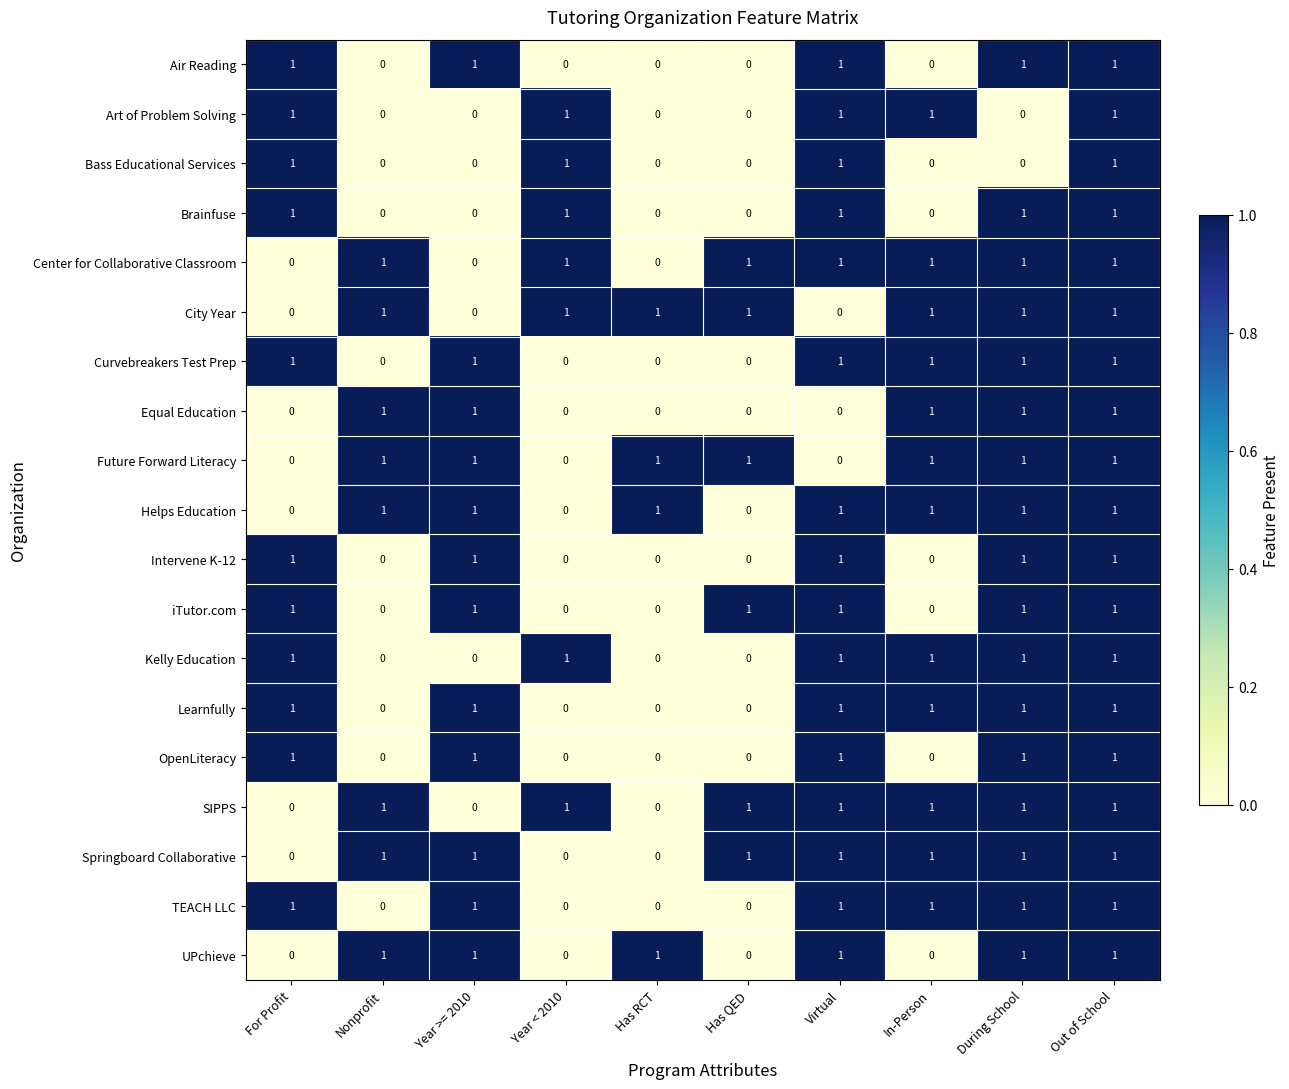

Is it true that Air Reading equals 2 at Virtual?

False